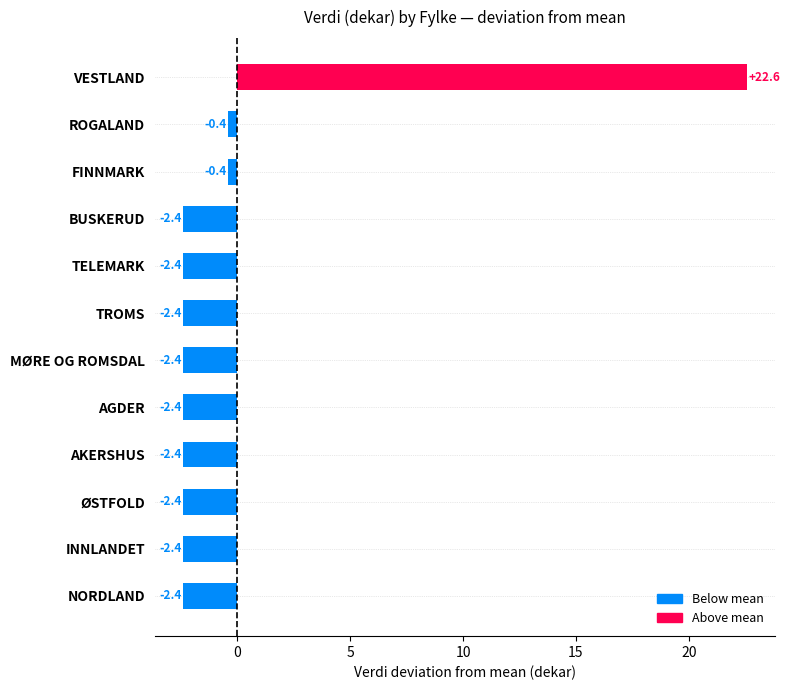

At which category does the chart reach its peak across all series?

VESTLAND